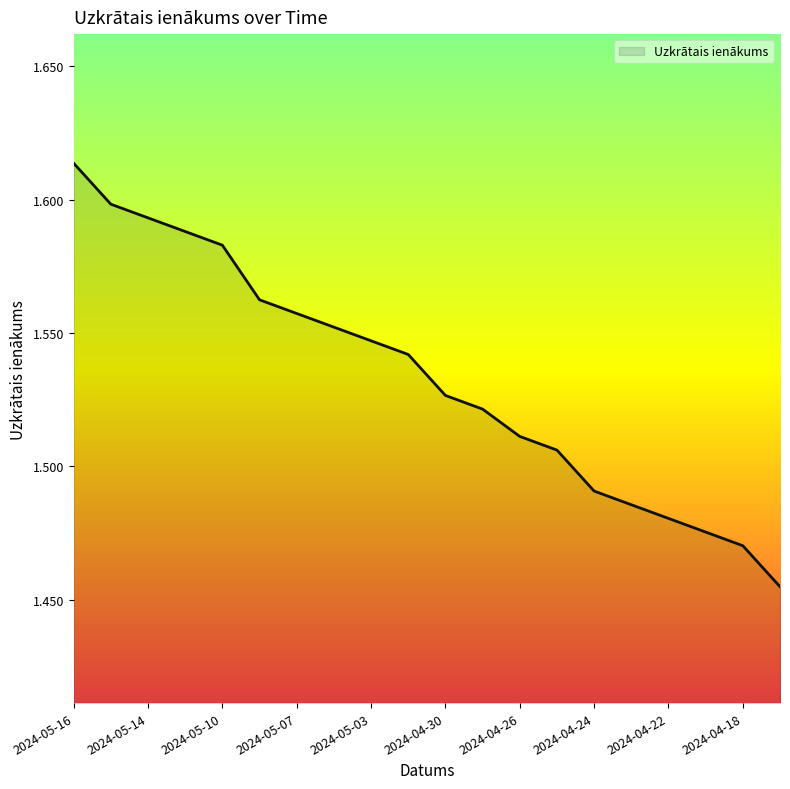

Does the chart have visible grid lines?

No